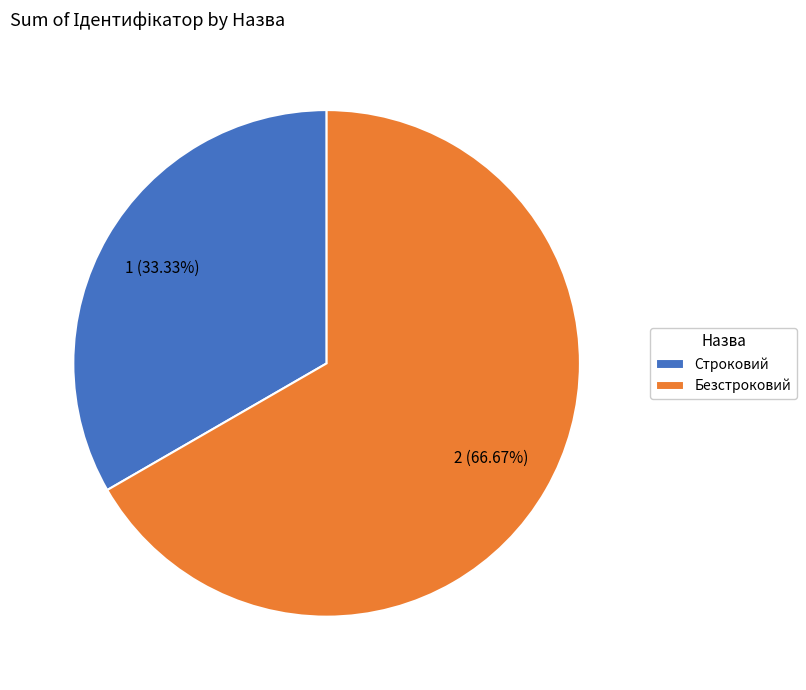

Between Безстроковий and Строковий, which is larger?

Безстроковий